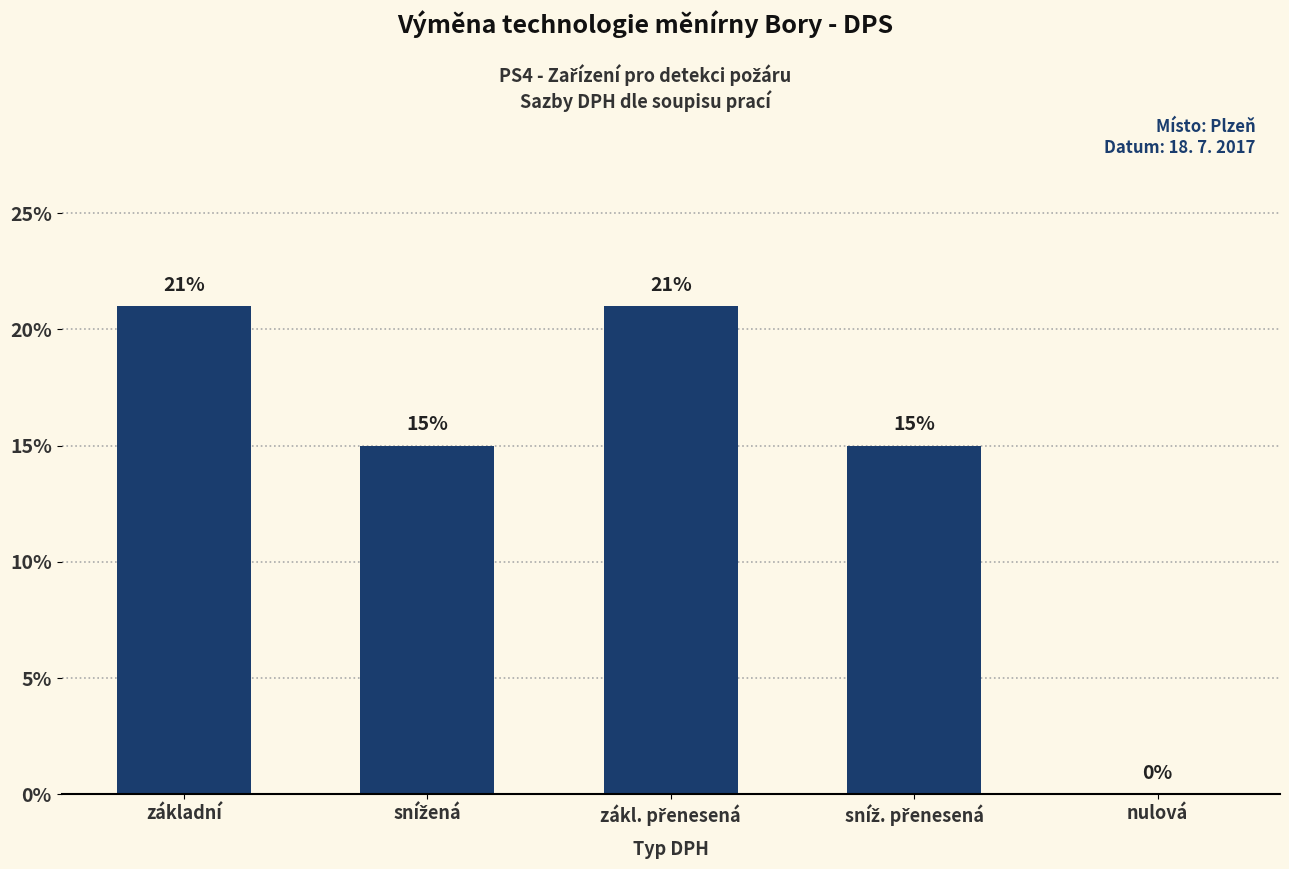

The value at snížená is 0.2. True or false?

False